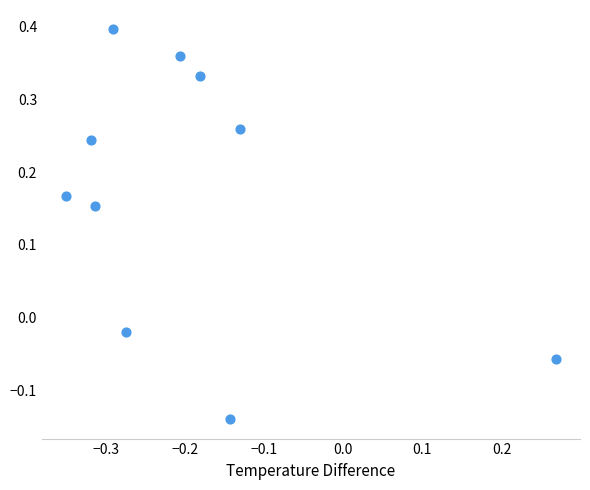

What is the range of X values (max minus min)?

0.6